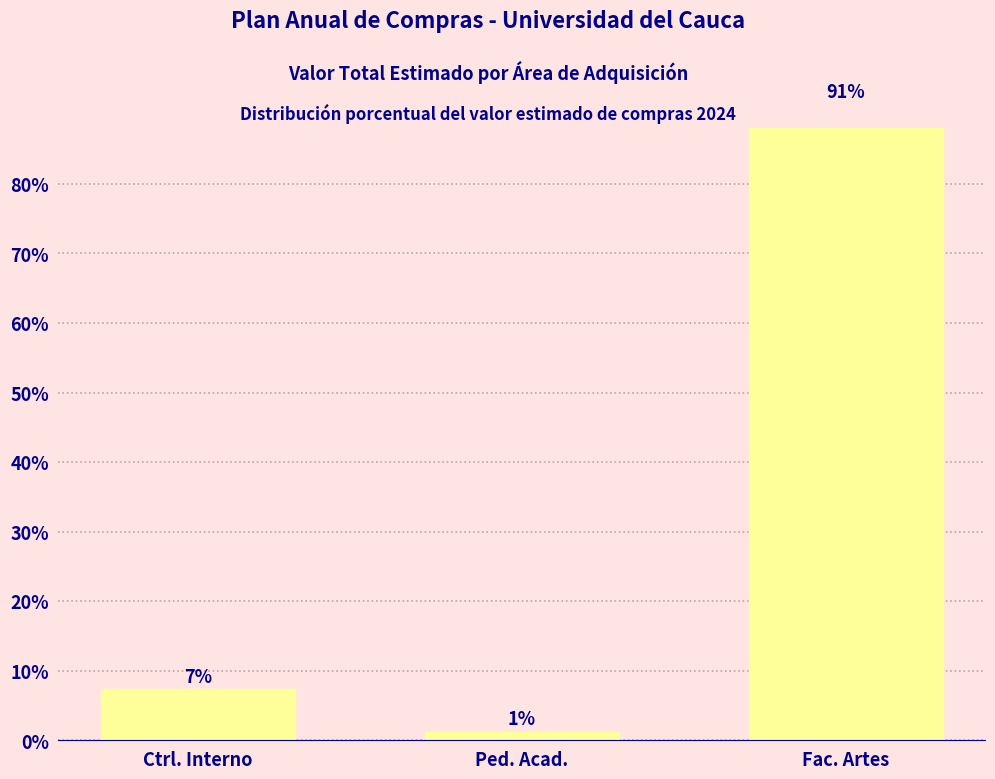

True or false: the data shows 7.3 at Ctrl. Interno.

True